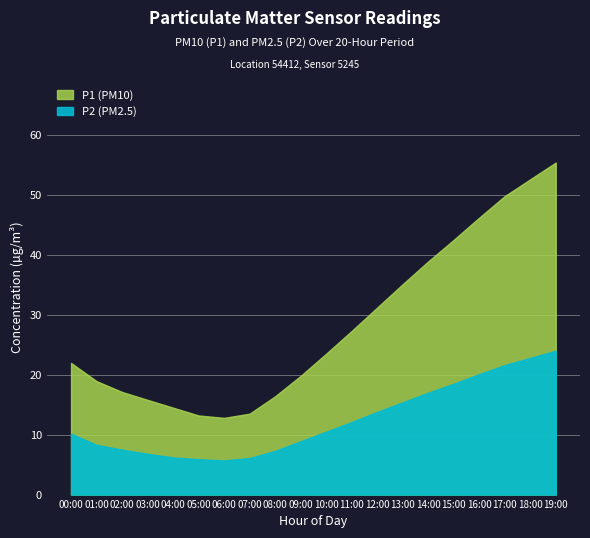

List the series in order of their overall mean, lowest first.

P2, P1